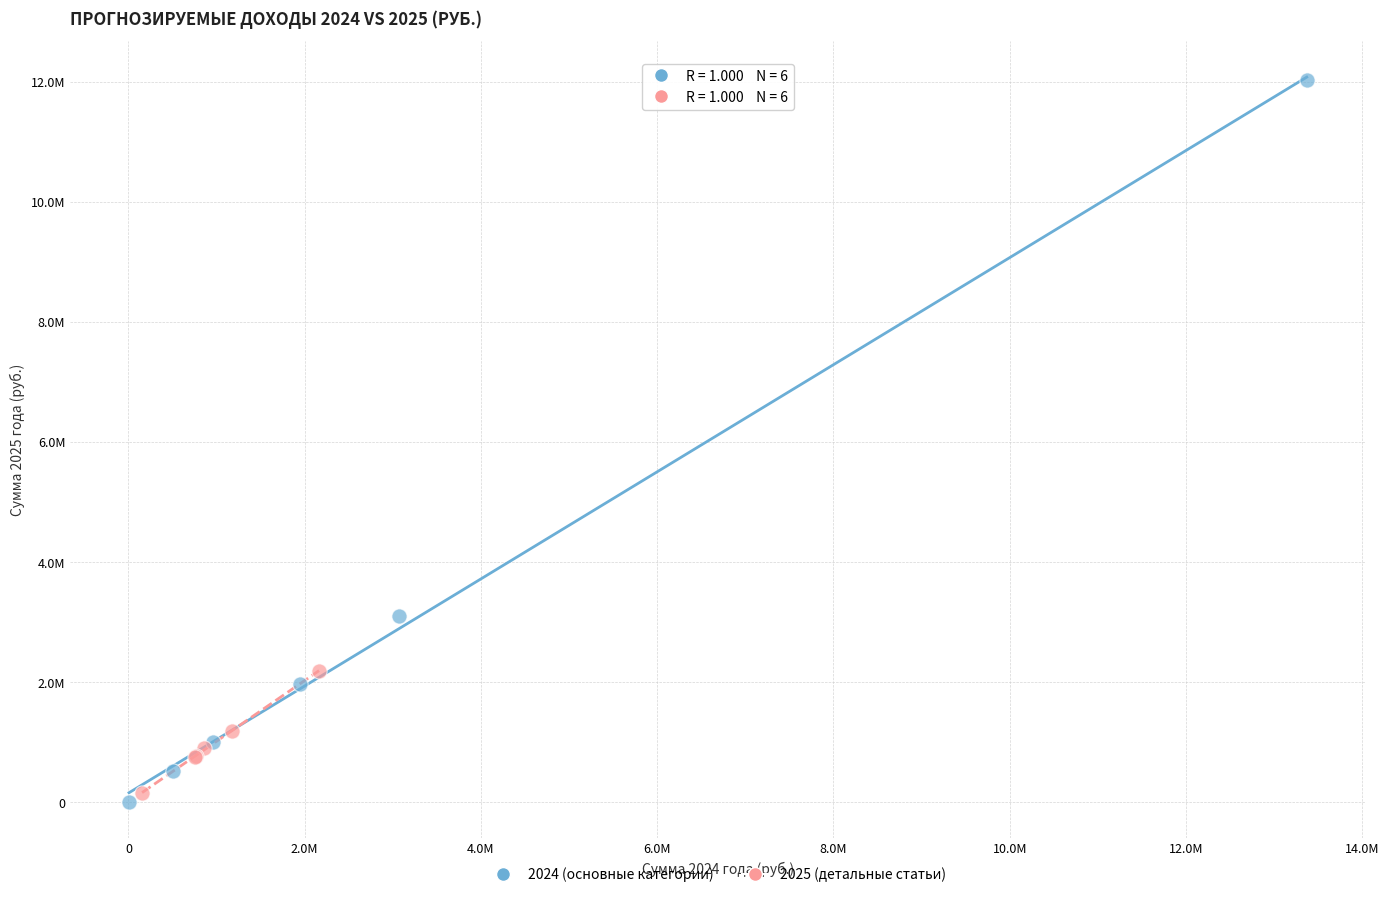

Which series has the largest Y range (max minus min)?

2024 (основные категории)